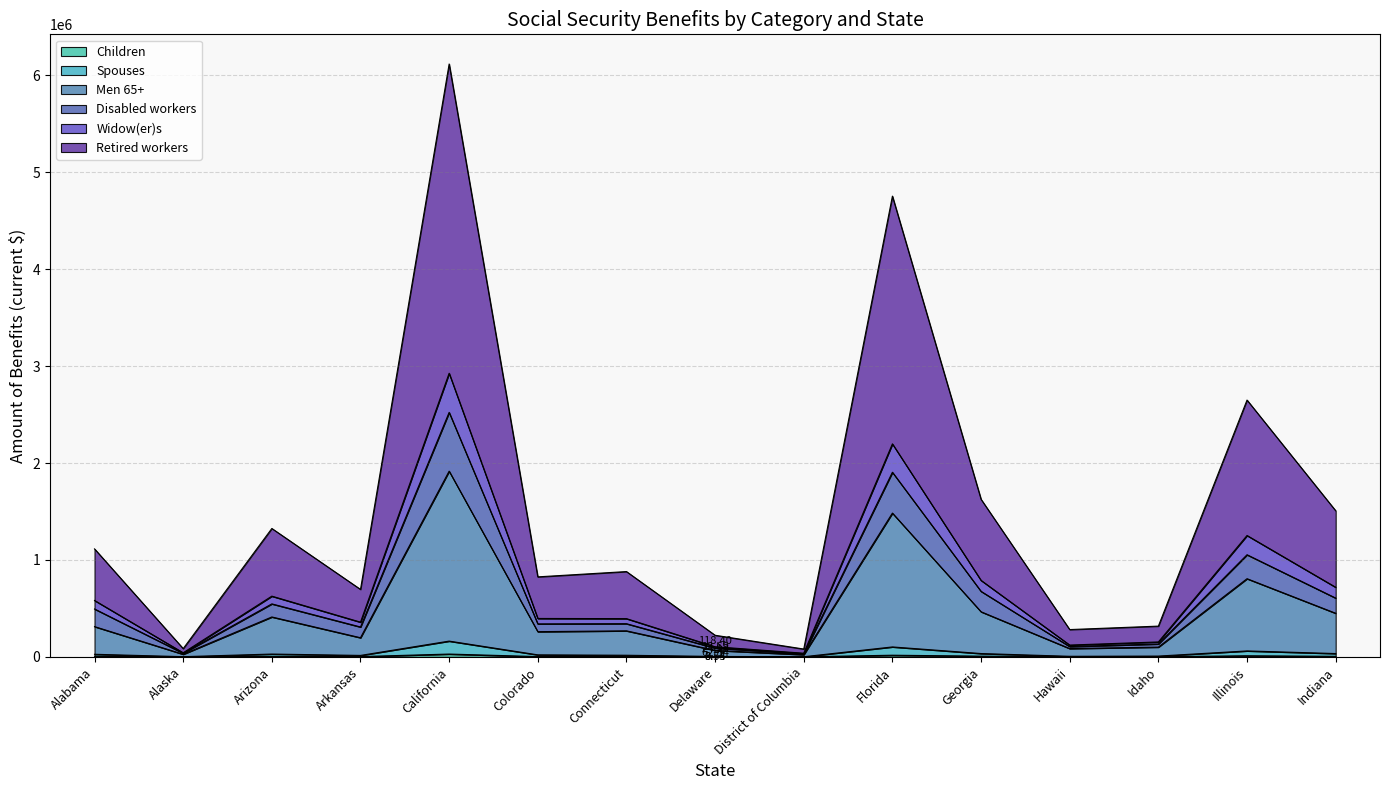

At which category is the sum across all series the highest?

California